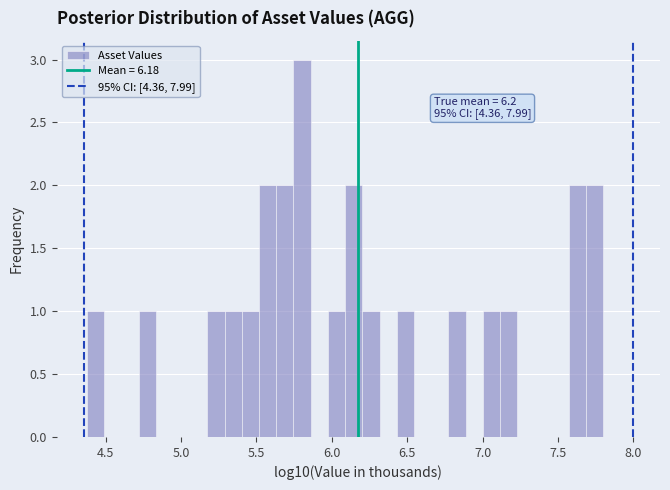

Read against the x-axis, roughly where is the centre of the tallest bar?

5.80